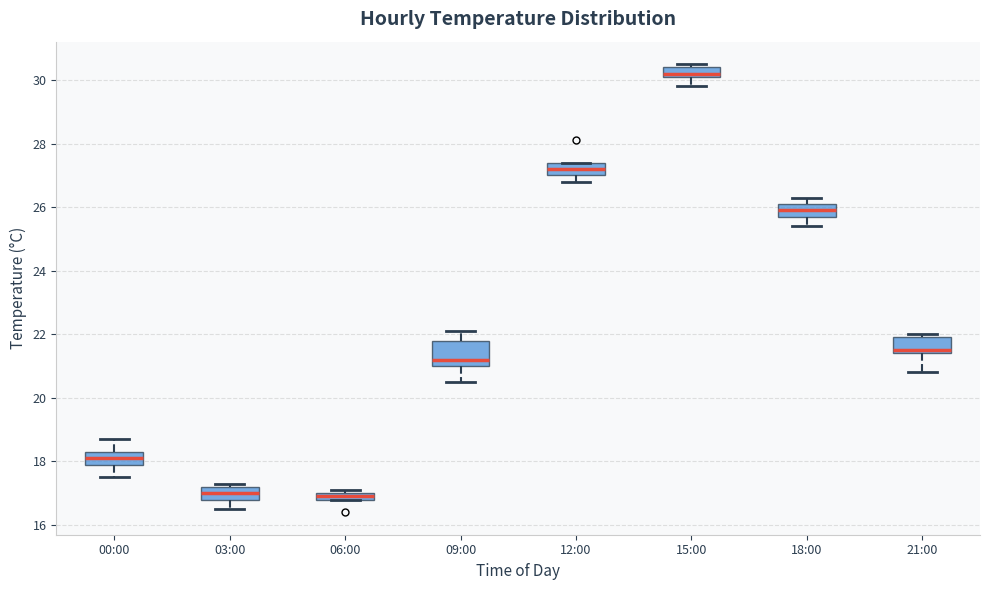

Which box is the tallest, from its lower edge to its upper edge?

09:00